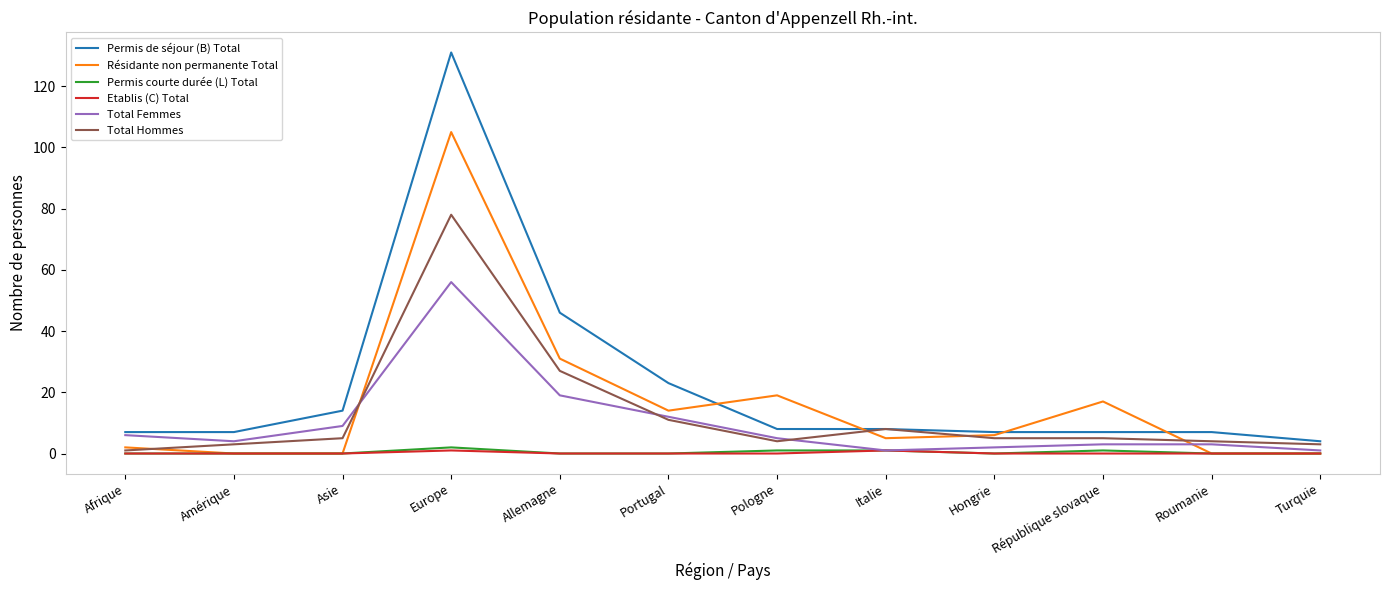

What value does the Total Hommes series have at Roumanie?

4